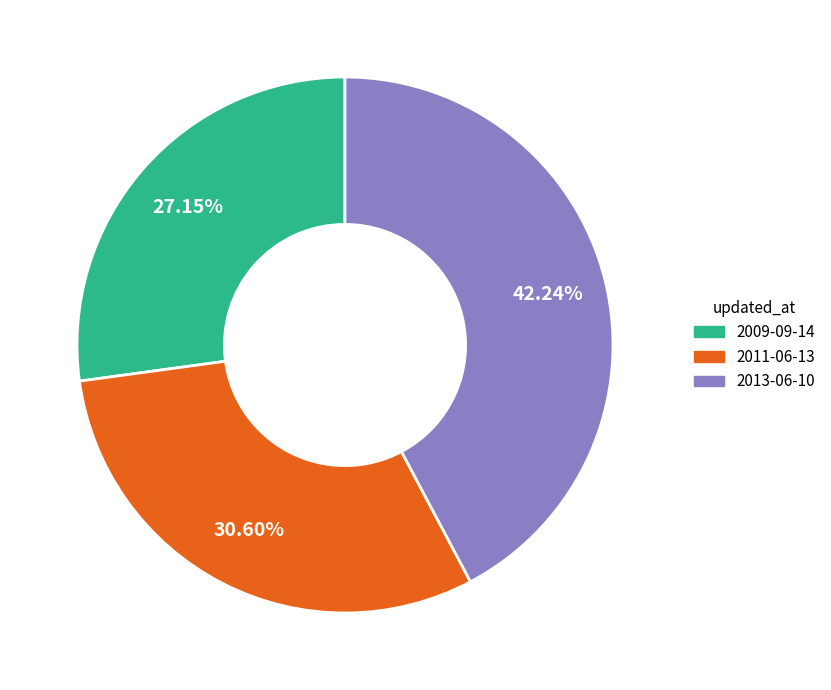

Which category has the smallest portion of the pie?

2009-09-14